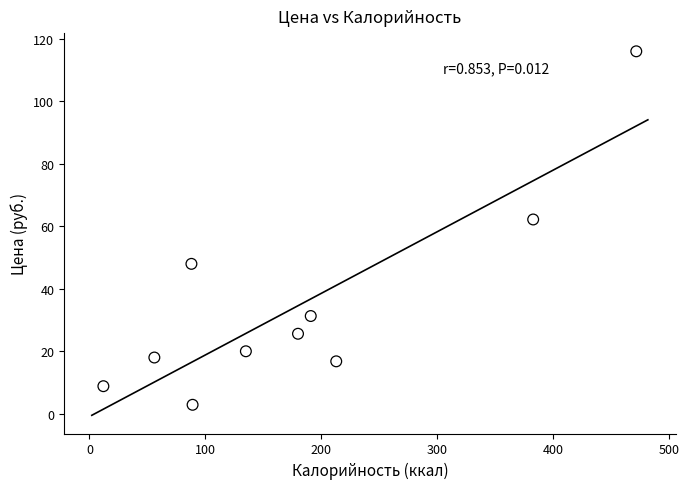

What Y value in the scatter plot is closest to 59?

62.2